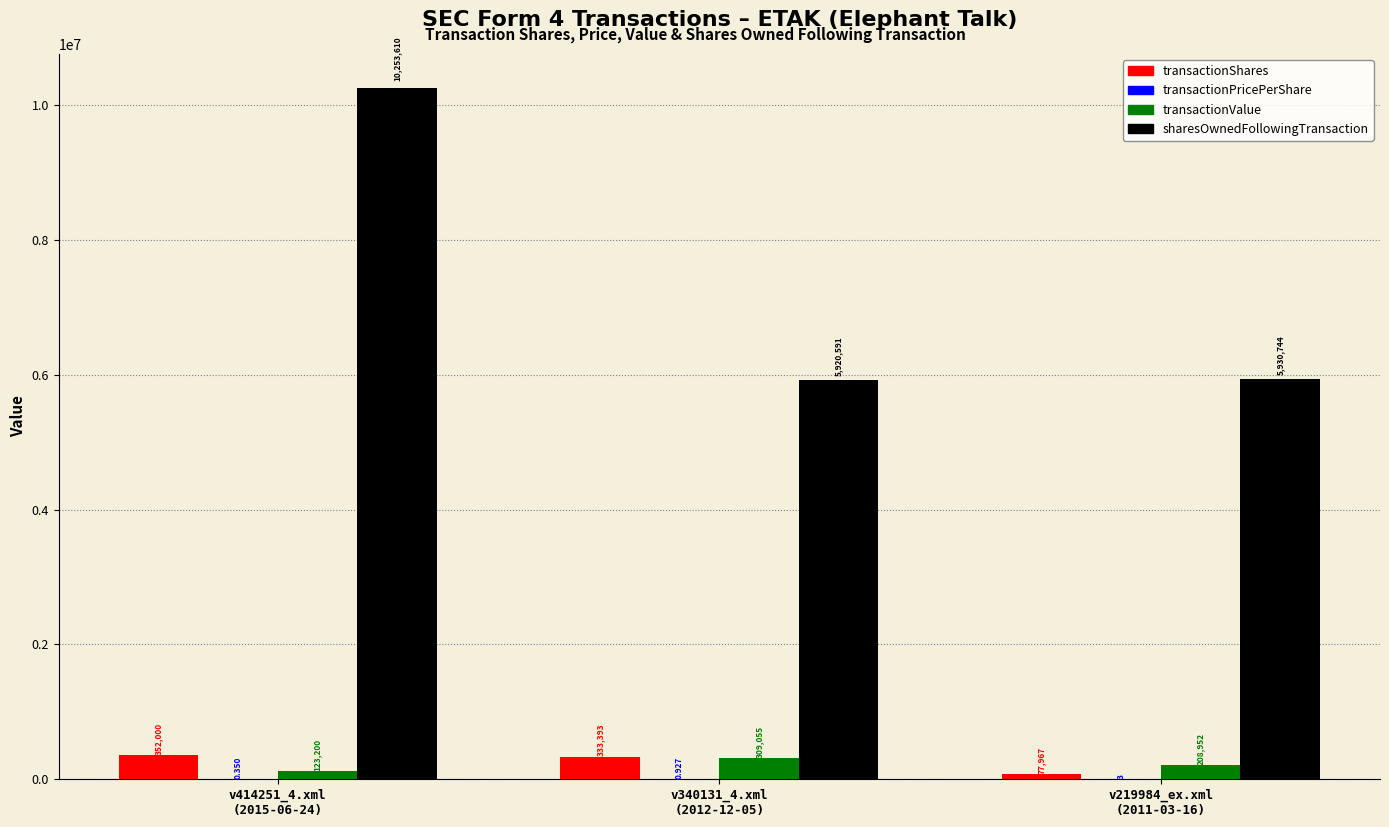

Which series has the largest total across all categories?

sharesOwnedFollowingTransaction